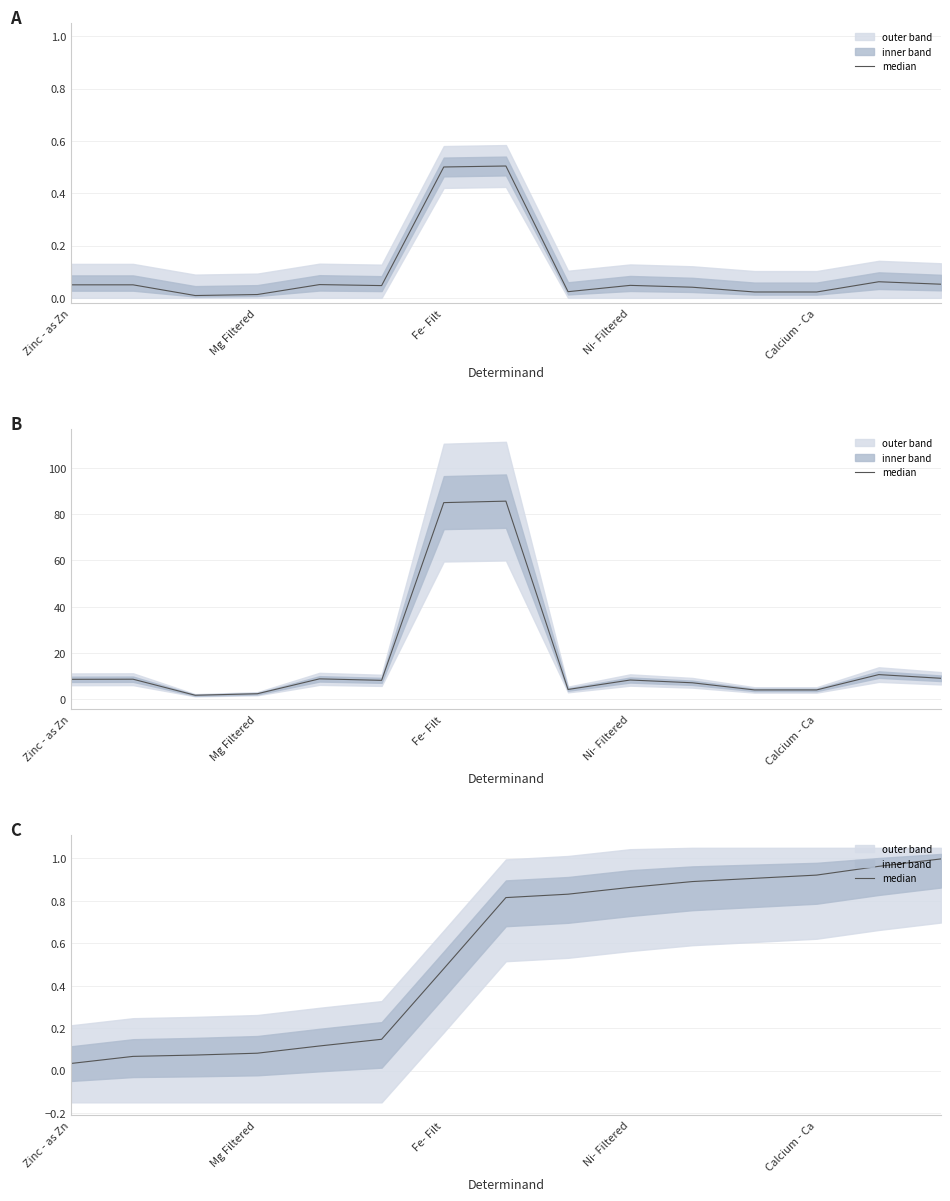

Which category has the highest value across all series?

14